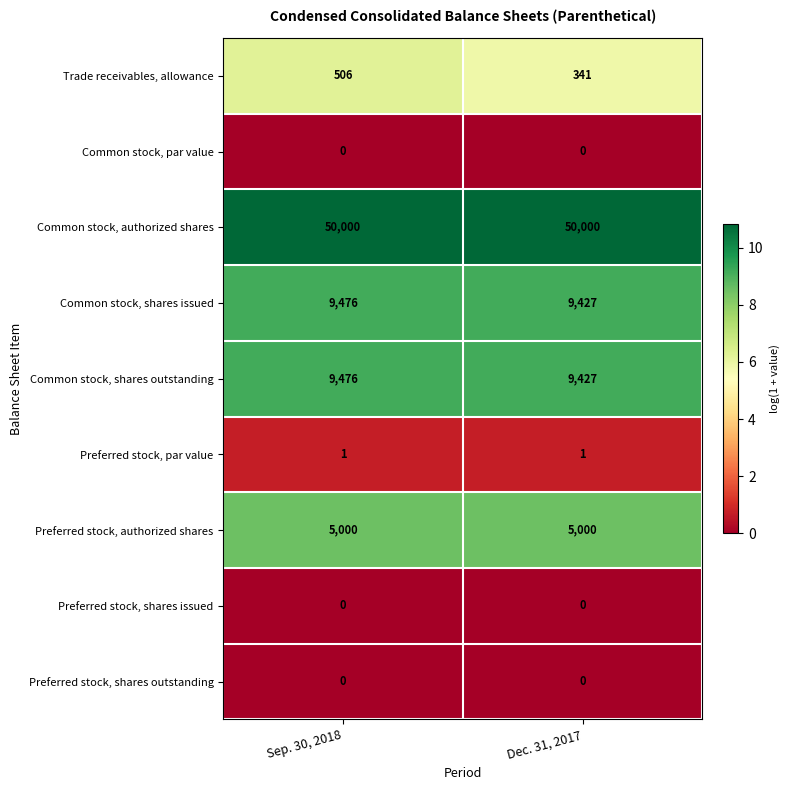

Reading left to right, extract all data points from this chart.

Trade receivables, allowance: Sep. 30, 2018=506	Dec. 31, 2017=341
Common stock, par value: Sep. 30, 2018=0	Dec. 31, 2017=0
Common stock, authorized shares: Sep. 30, 2018=50000	Dec. 31, 2017=50000
Common stock, shares issued: Sep. 30, 2018=9476	Dec. 31, 2017=9427
Common stock, shares outstanding: Sep. 30, 2018=9476	Dec. 31, 2017=9427
Preferred stock, par value: Sep. 30, 2018=1	Dec. 31, 2017=1
Preferred stock, authorized shares: Sep. 30, 2018=5000	Dec. 31, 2017=5000
Preferred stock, shares issued: Sep. 30, 2018=0	Dec. 31, 2017=0
Preferred stock, shares outstanding: Sep. 30, 2018=0	Dec. 31, 2017=0